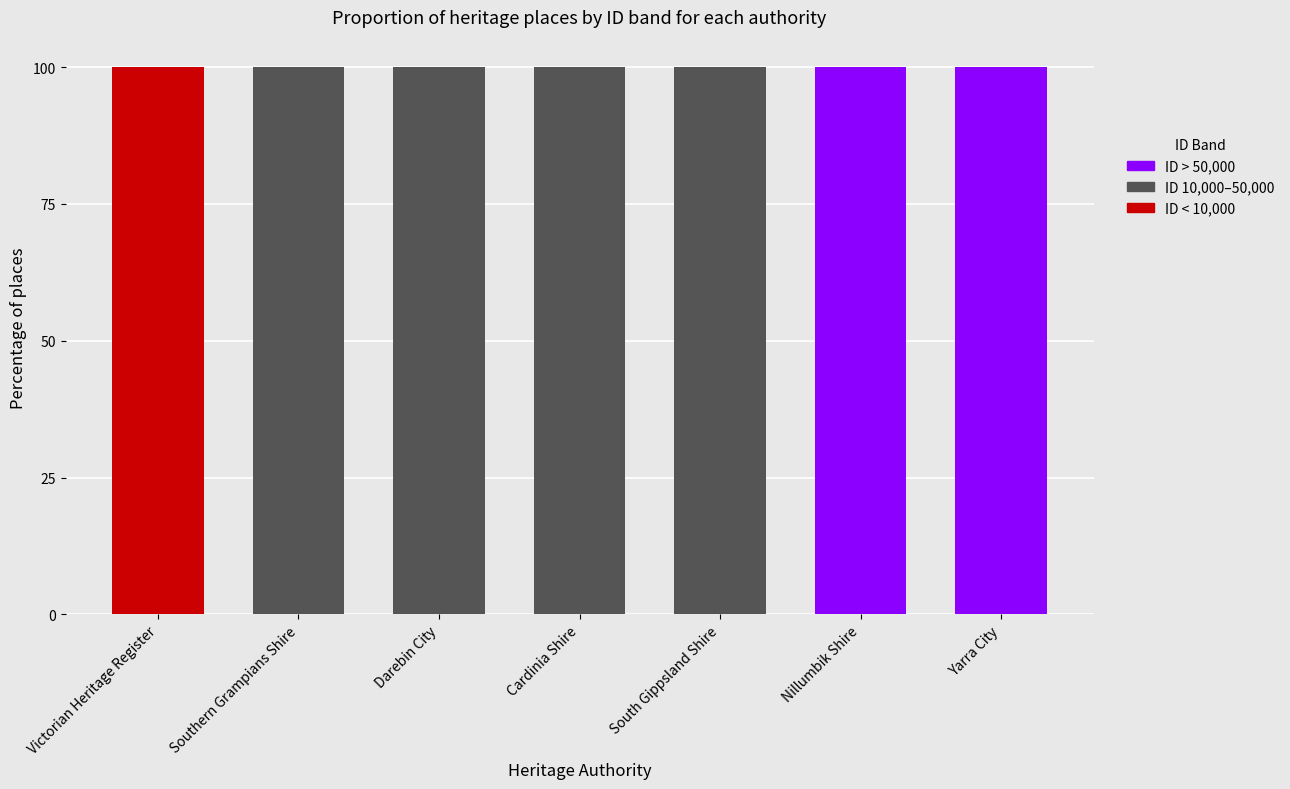

Is it true that ID < 10,000 equals 37 at Nillumbik Shire?

False